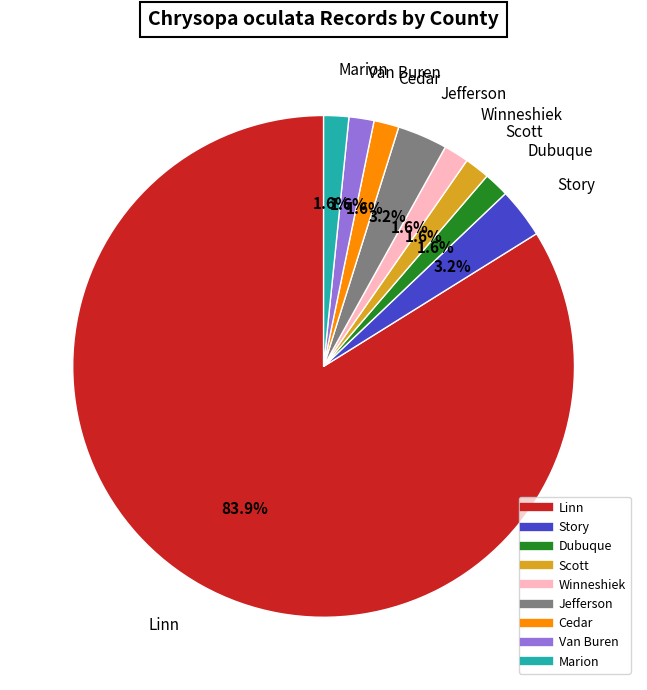

Approximately how many times larger is the value at Cedar compared to Winneshiek?

1.0